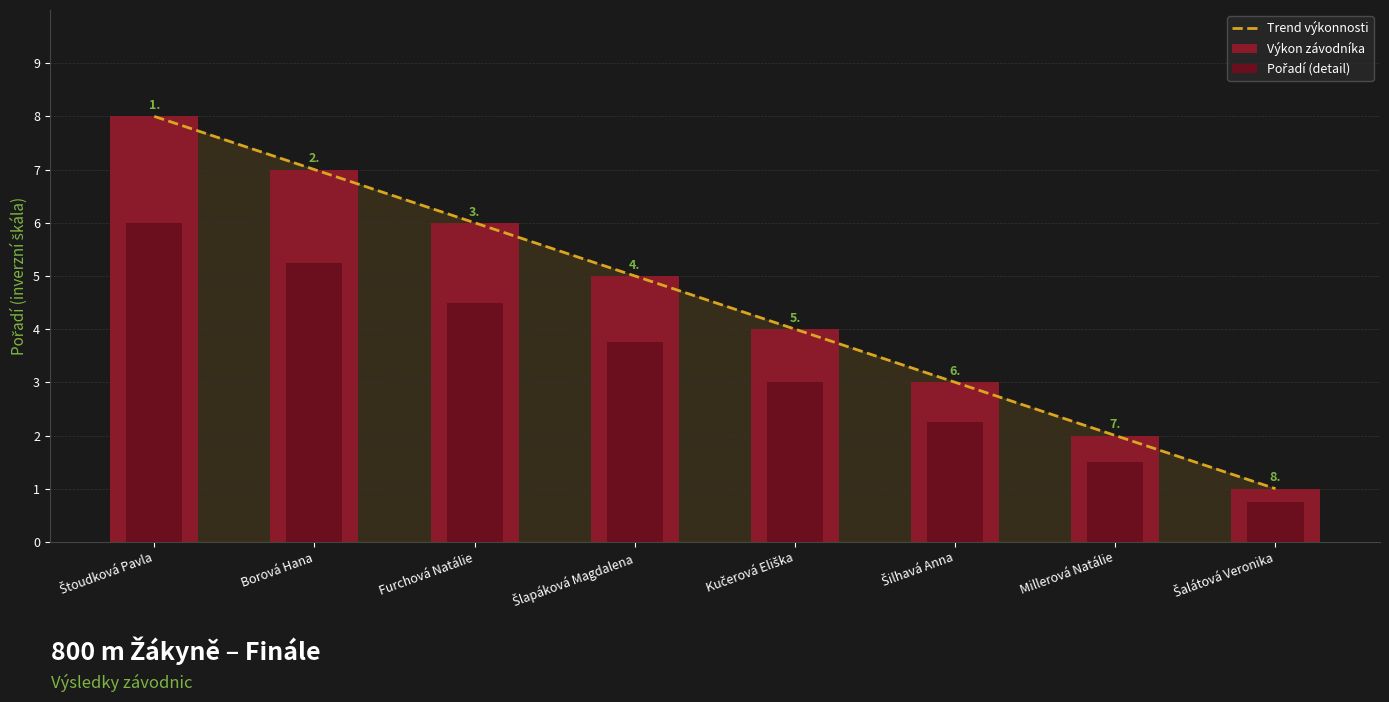

What is the greatest value displayed?

8.0